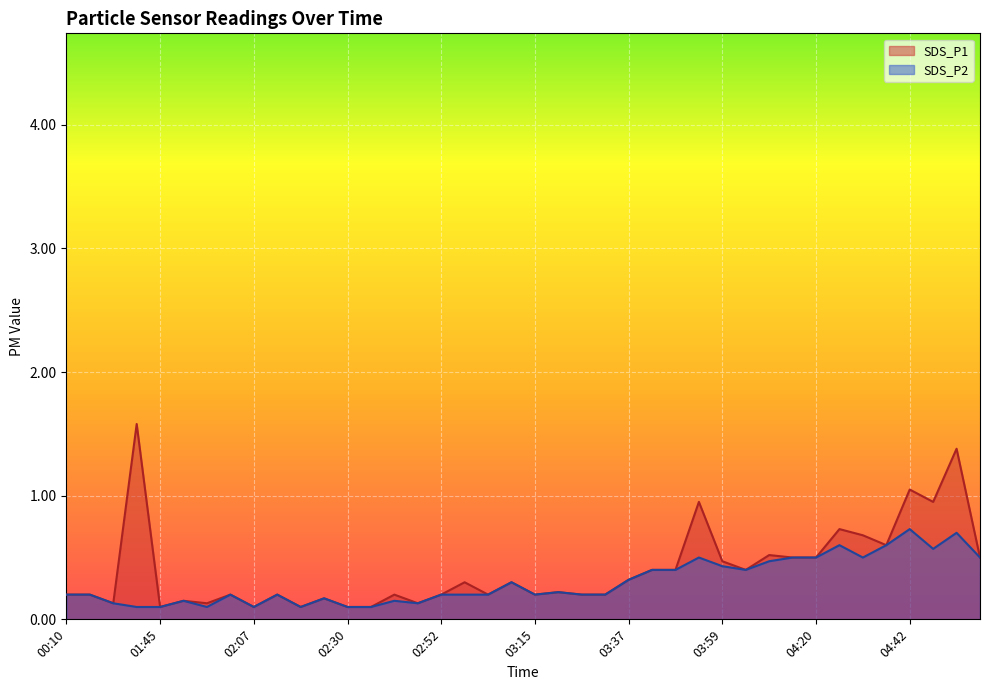

At which label does SDS_P2 reach its minimum?

01:39